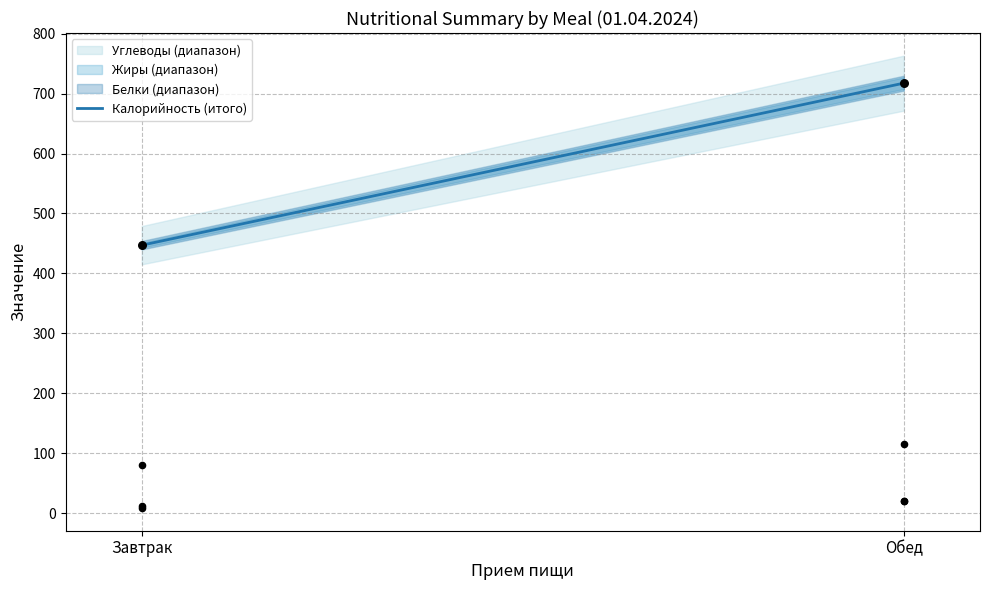

What is the total value across all series at Завтрак?

546.9